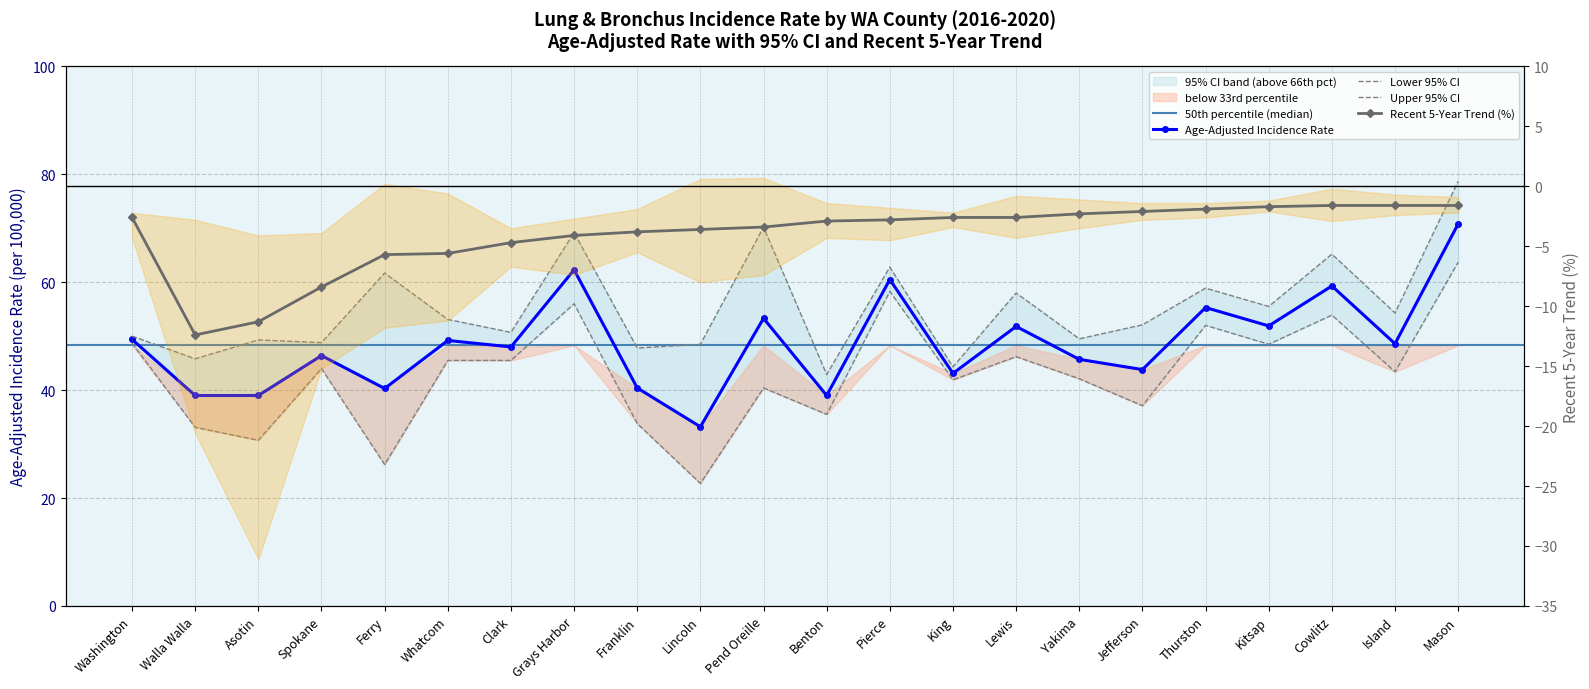

What is the sum of the Recent 5-Year Trend values at Asotin and Island?

-12.9